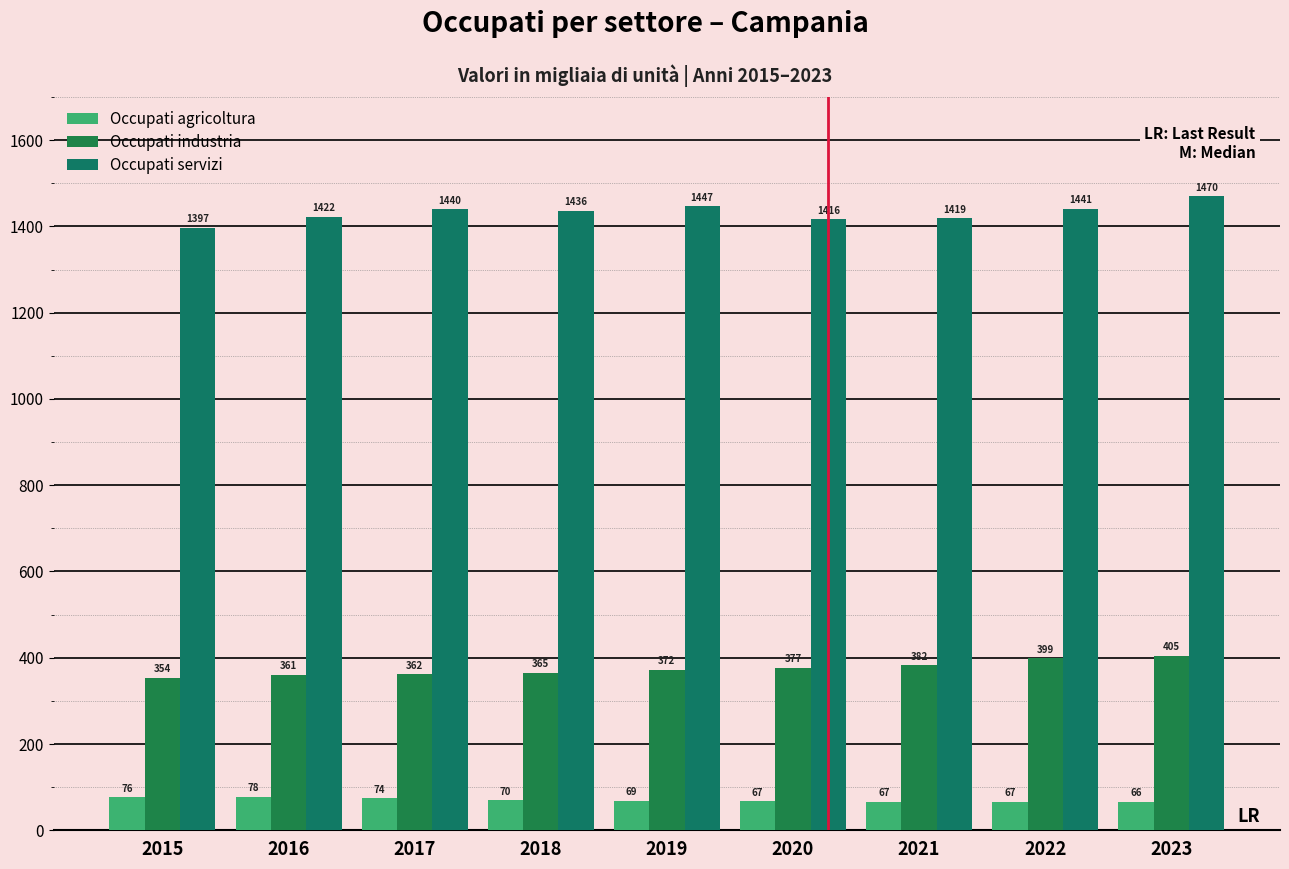

Is the value of Occupati agricoltura at 2016 greater than the value of Occupati industria at 2017?

No